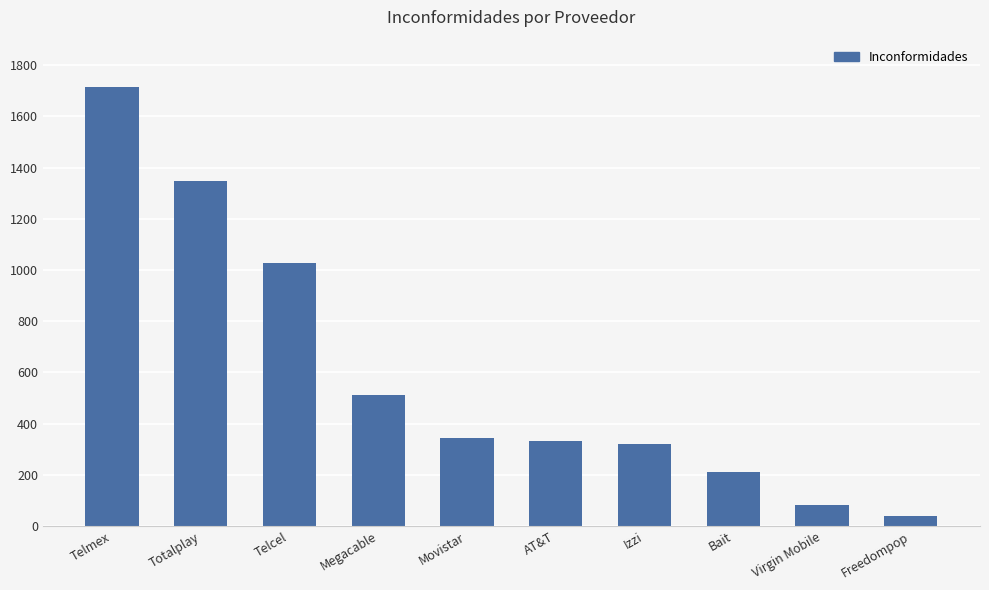

True or false: the data shows 467 at AT&T.

False